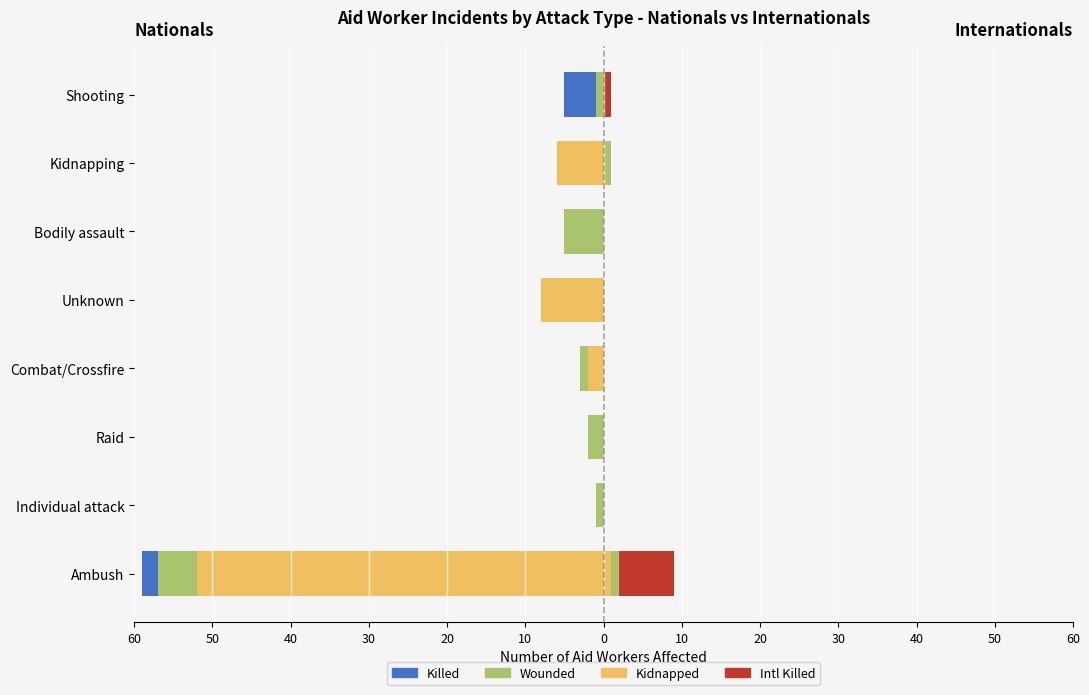

How many values in Nationals kidnapped are below zero?

4